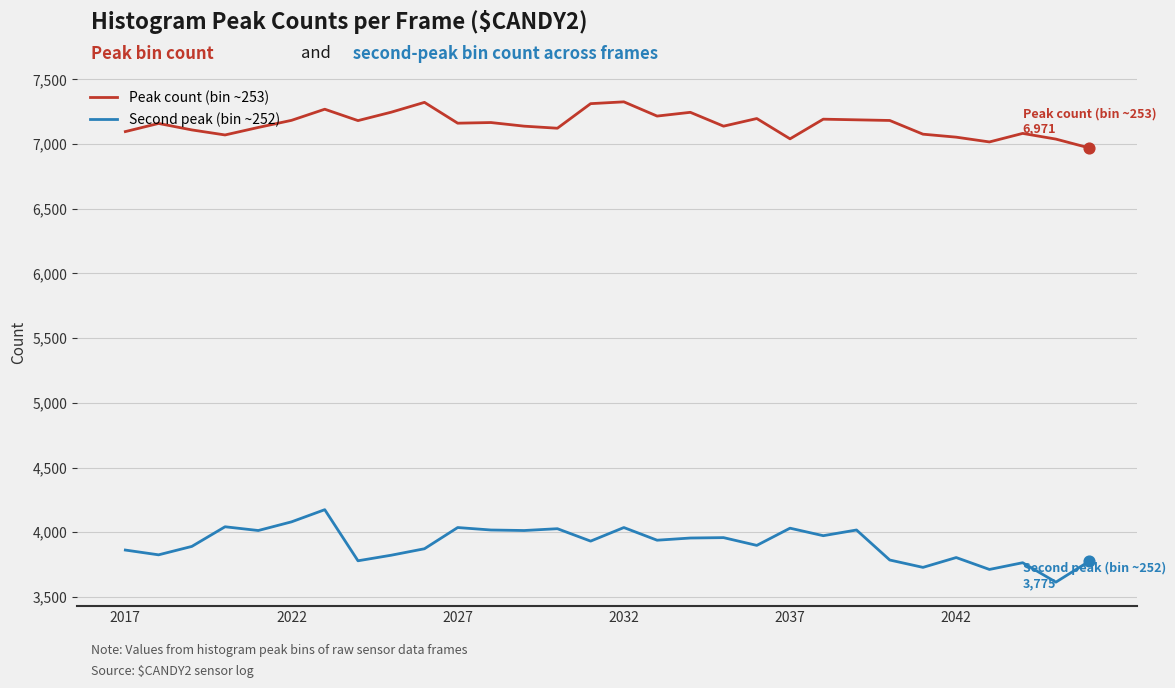

True or false: Peak count (bin ~253) and Second peak (bin ~252) intersect in this chart.

False